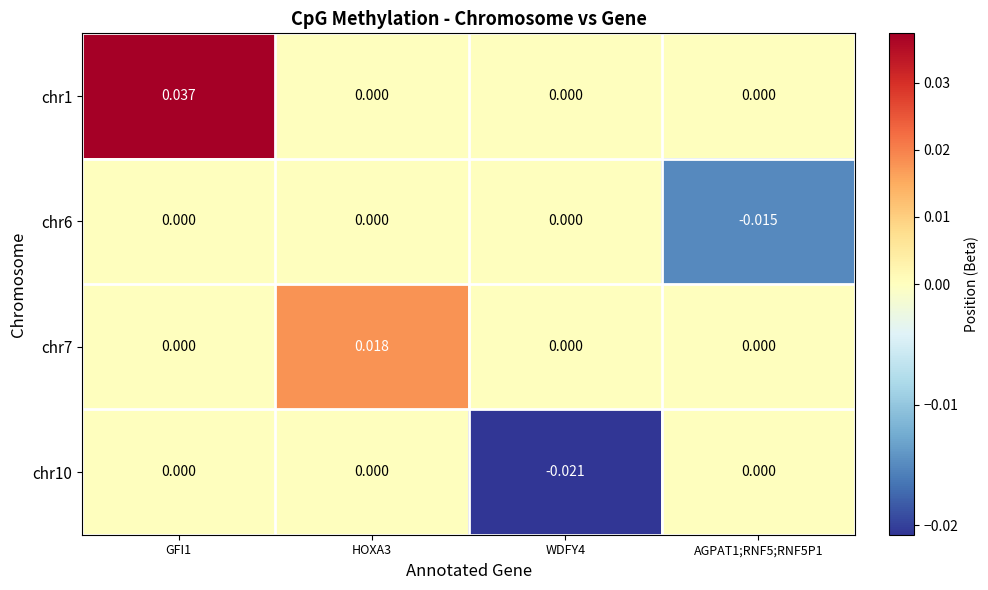

Between WDFY4 and AGPAT1;RNF5;RNF5P1, which series saw the biggest shift?

chr10